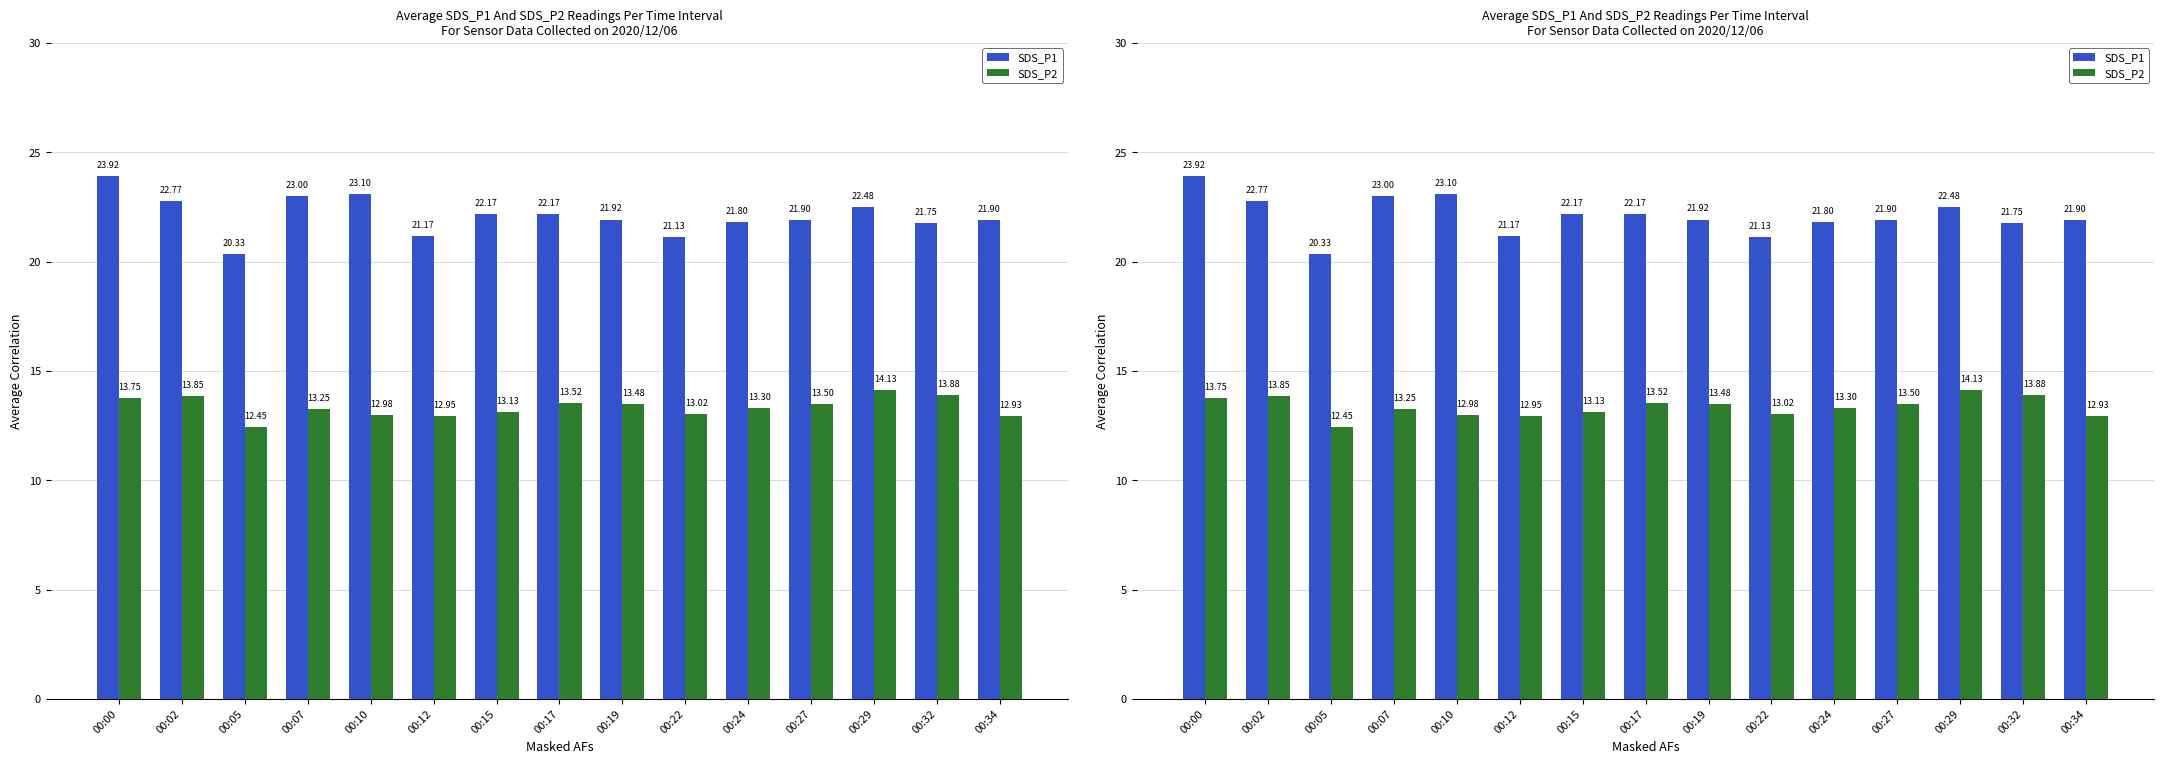

What is the difference between the maximum and minimum values in the SDS_P1 series?

3.6